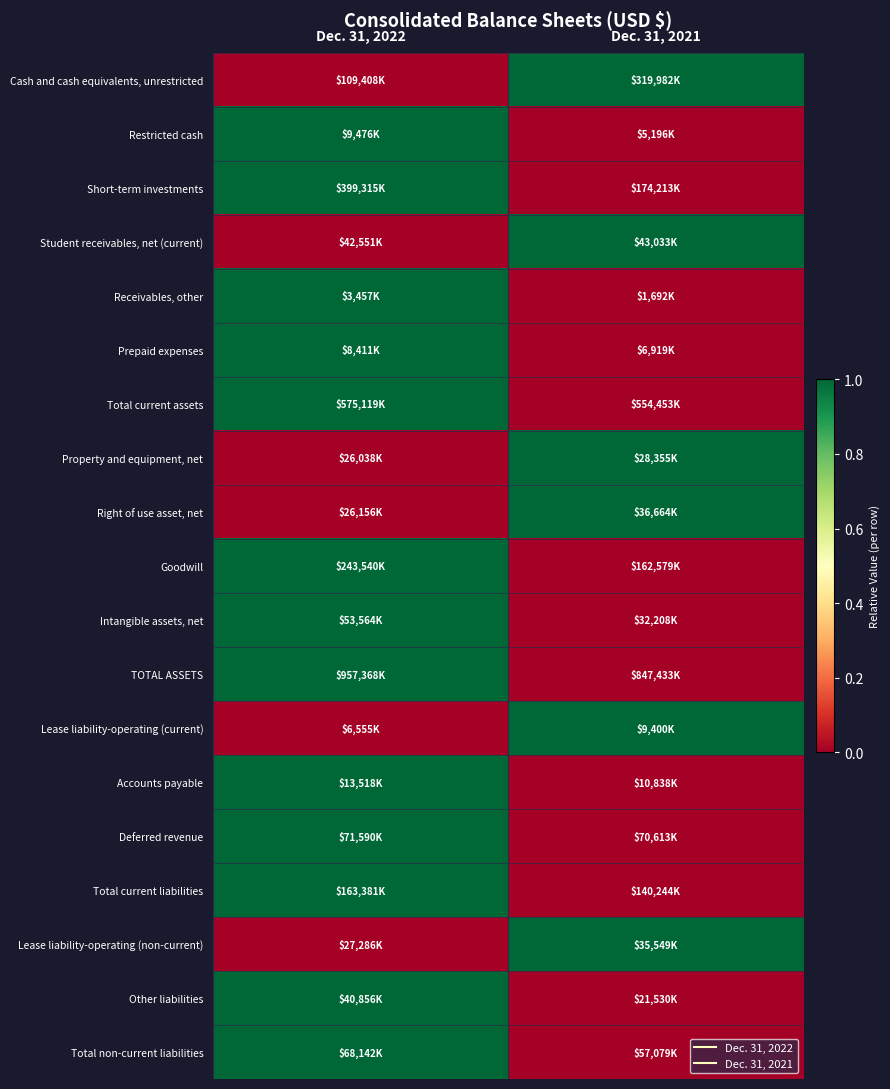

Reading right to left, list all the values displayed in this chart.

Cash and cash equivalents, unrestricted: Dec. 31, 2021=1	Dec. 31, 2022=0
Restricted cash: Dec. 31, 2021=0	Dec. 31, 2022=1
Short-term investments: Dec. 31, 2021=0	Dec. 31, 2022=1
Student receivables, net (current): Dec. 31, 2021=1	Dec. 31, 2022=0
Receivables, other: Dec. 31, 2021=0	Dec. 31, 2022=1
Prepaid expenses: Dec. 31, 2021=0	Dec. 31, 2022=1
Total current assets: Dec. 31, 2021=0	Dec. 31, 2022=1
Property and equipment, net: Dec. 31, 2021=1	Dec. 31, 2022=0
Right of use asset, net: Dec. 31, 2021=1	Dec. 31, 2022=0
Goodwill: Dec. 31, 2021=0	Dec. 31, 2022=1
Intangible assets, net: Dec. 31, 2021=0	Dec. 31, 2022=1
TOTAL ASSETS: Dec. 31, 2021=0	Dec. 31, 2022=1
Lease liability-operating (current): Dec. 31, 2021=1	Dec. 31, 2022=0
Accounts payable: Dec. 31, 2021=0	Dec. 31, 2022=1
Deferred revenue: Dec. 31, 2021=0	Dec. 31, 2022=1
Total current liabilities: Dec. 31, 2021=0	Dec. 31, 2022=1
Lease liability-operating (non-current): Dec. 31, 2021=1	Dec. 31, 2022=0
Other liabilities: Dec. 31, 2021=0	Dec. 31, 2022=1
Total non-current liabilities: Dec. 31, 2021=0	Dec. 31, 2022=1